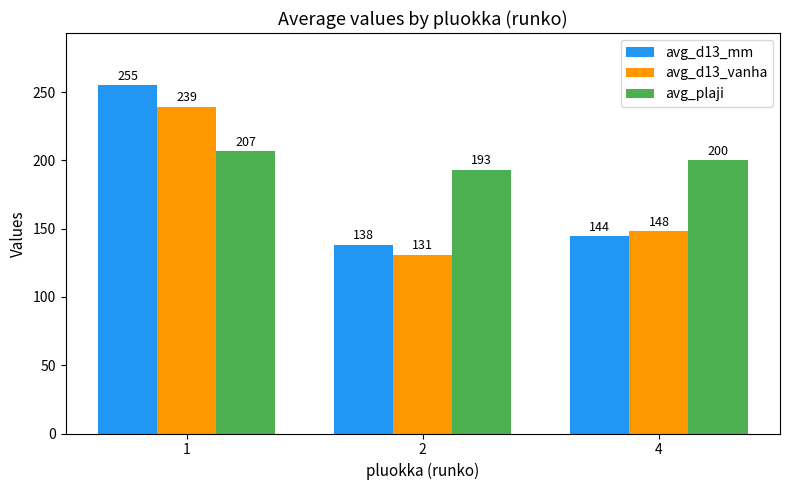

How many values in the avg_d13_vanha series exceed 148?

2